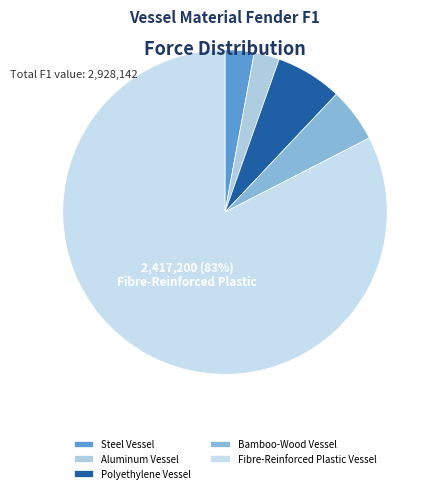

Count the number of slices in the pie.

5